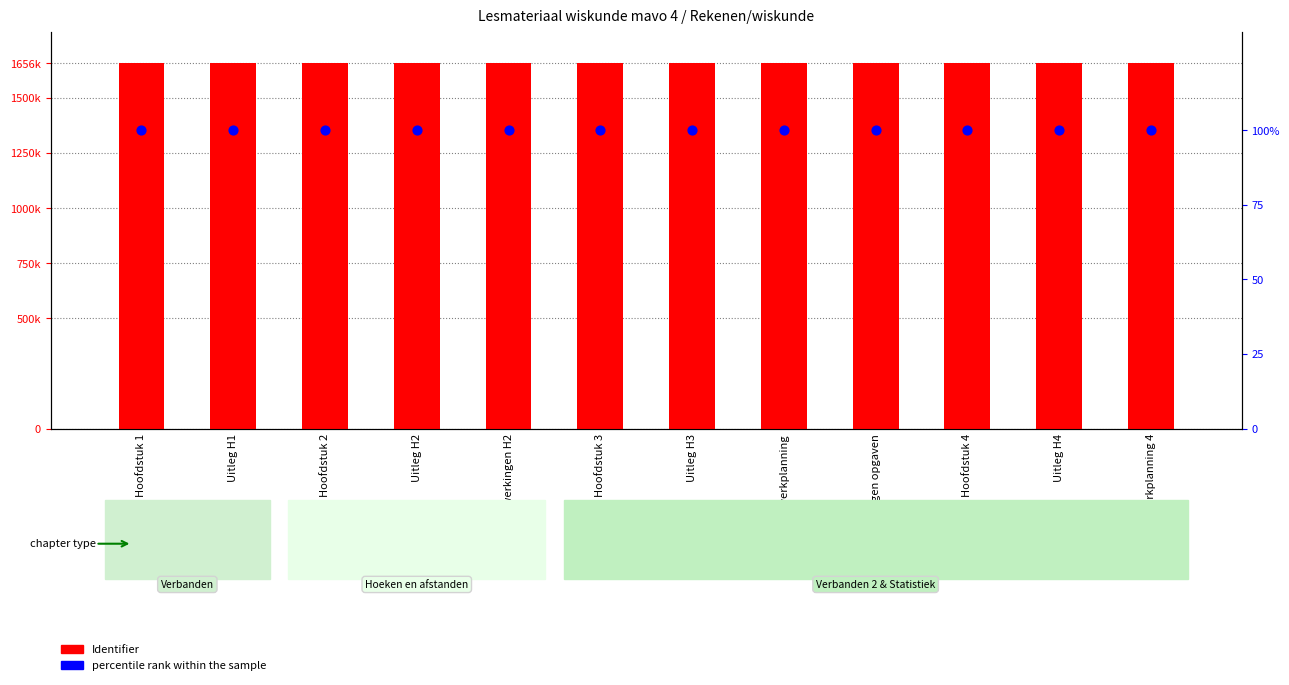

What are all the series names shown in the legend?

Identifier, percentile rank within the sample